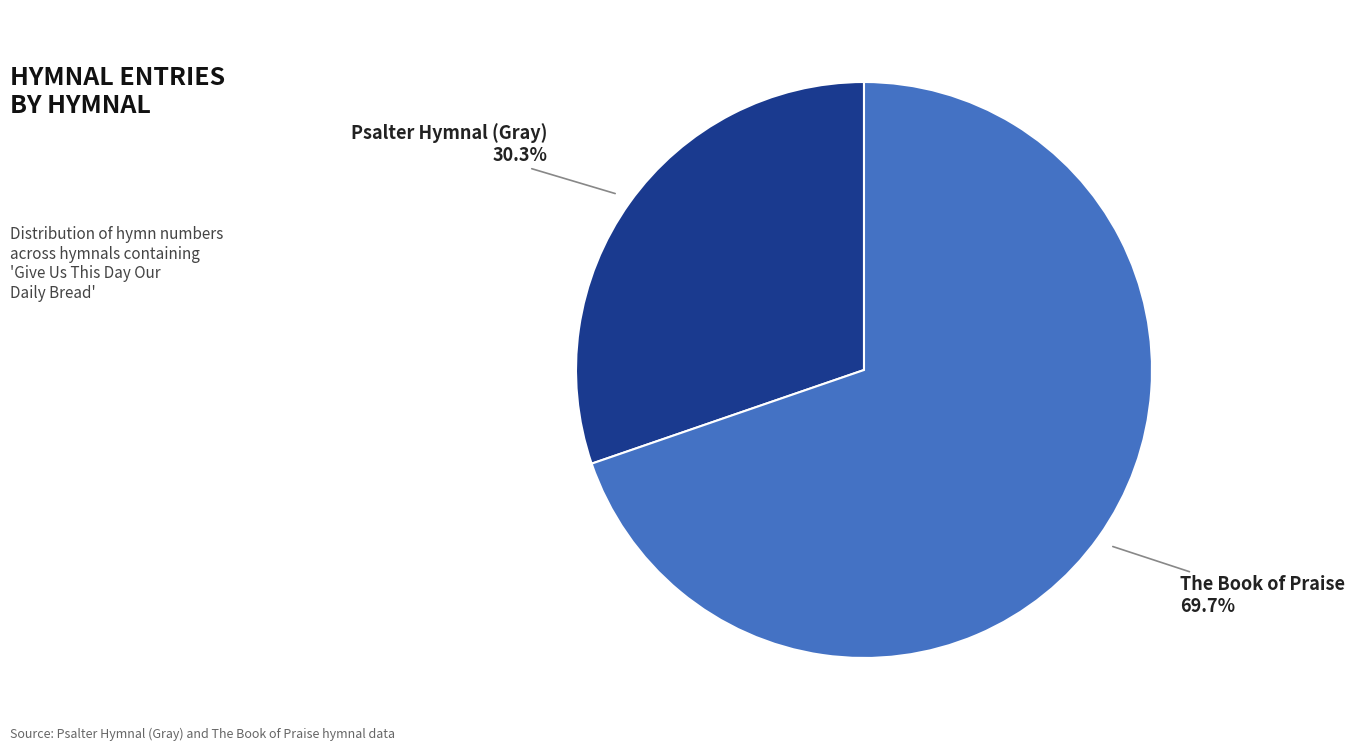

Is there any slice that represents more than half of the pie?

Yes